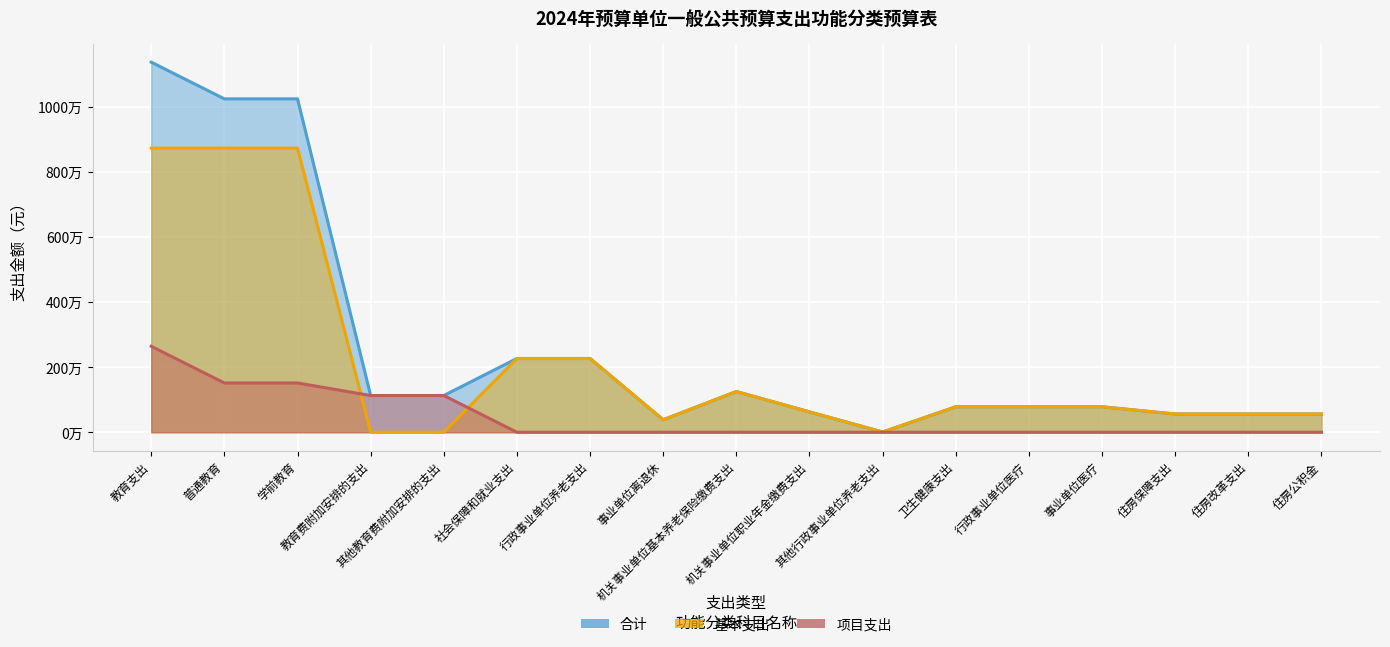

What value does the 基本支出 series have at 行政事业单位养老支出?

2264856.8